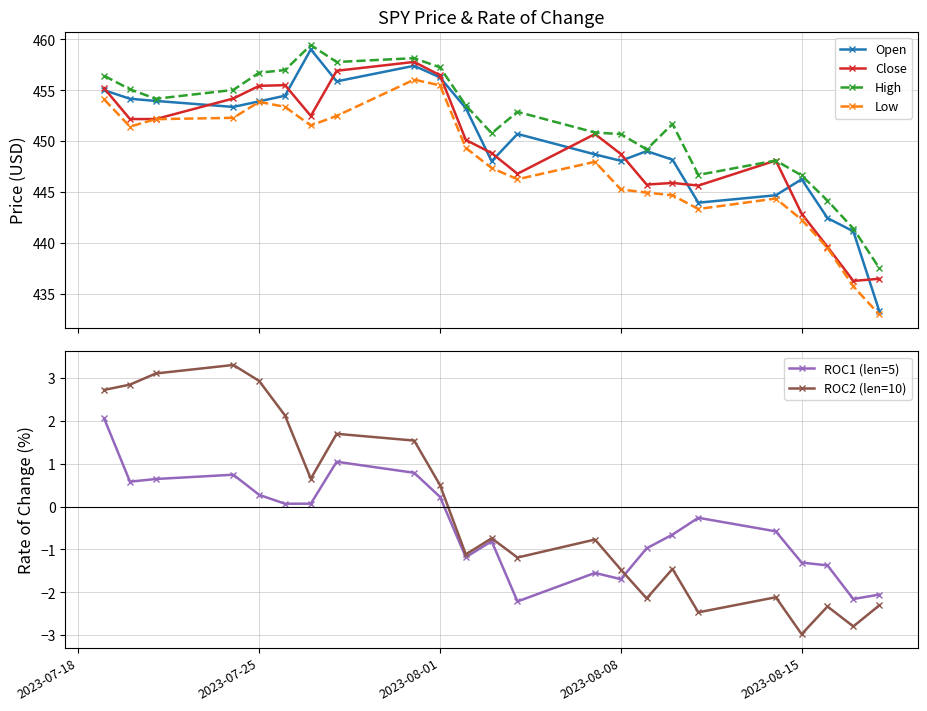

What are all the series names shown in the legend?

Open, Close, High, Low, ROC1 (len=5), ROC2 (len=10)